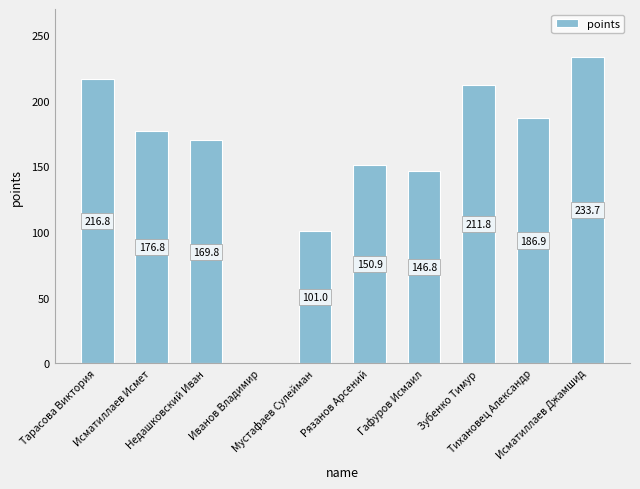

What is the maximum value shown in the chart?

233.7